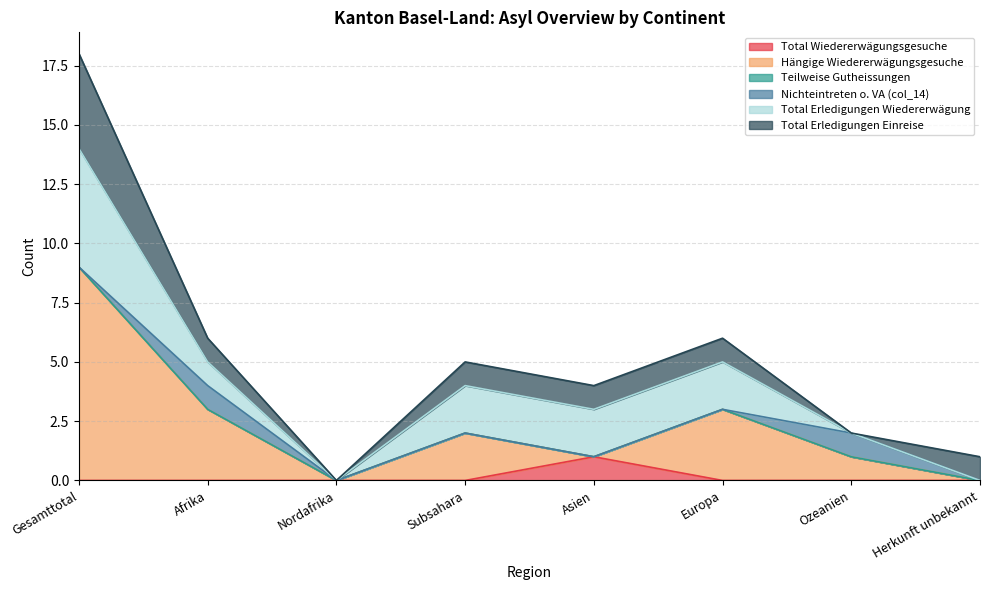

List the labels in order of Total Erledigungen Wiedererwägung value, largest first.

Gesamttotal, Subsahara, Asien, Europa, Afrika, Nordafrika, Ozeanien, Herkunft unbekannt